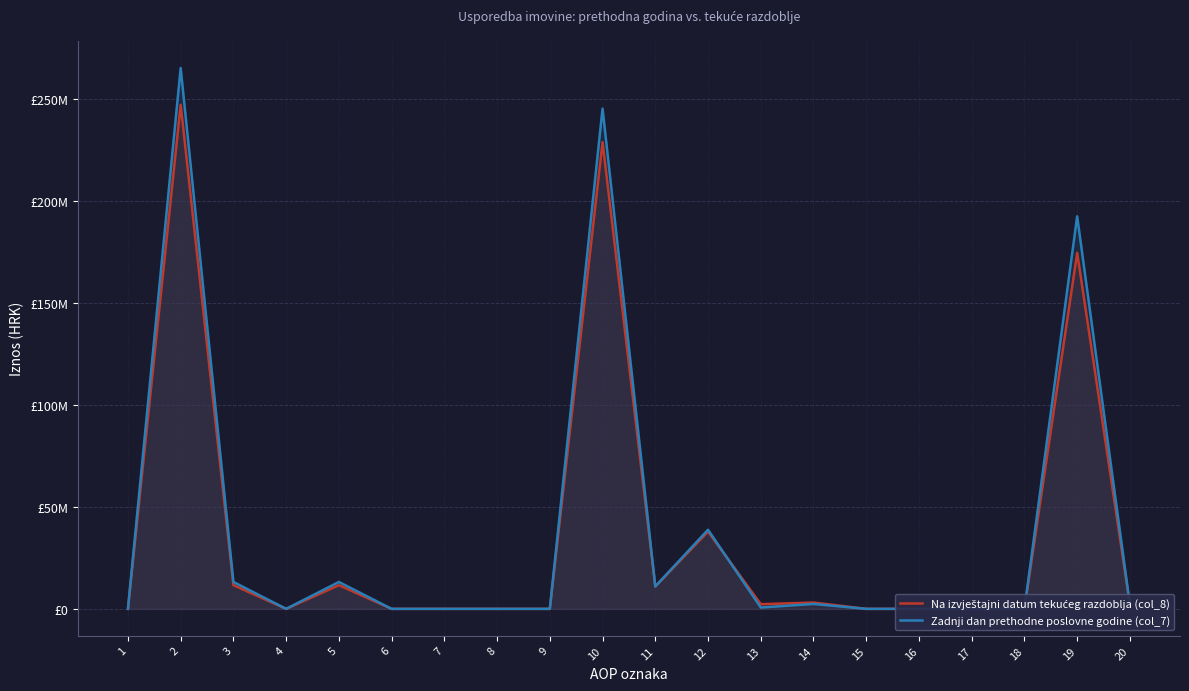

List the series in order of their peak value, highest first.

Zadnji dan prethodne poslovne godine (col_7), Na izvještajni datum tekućeg razdoblja (col_8)